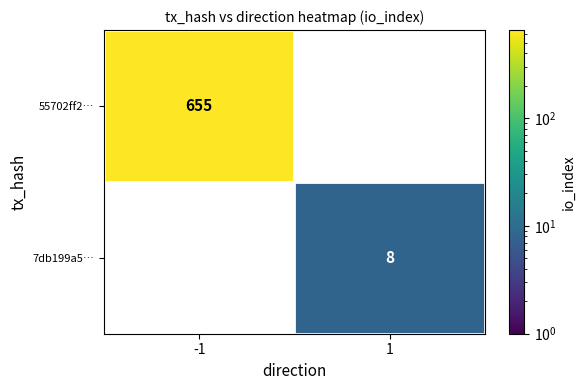

The 7db199a5… series shows 4 at 1. True or false?

False